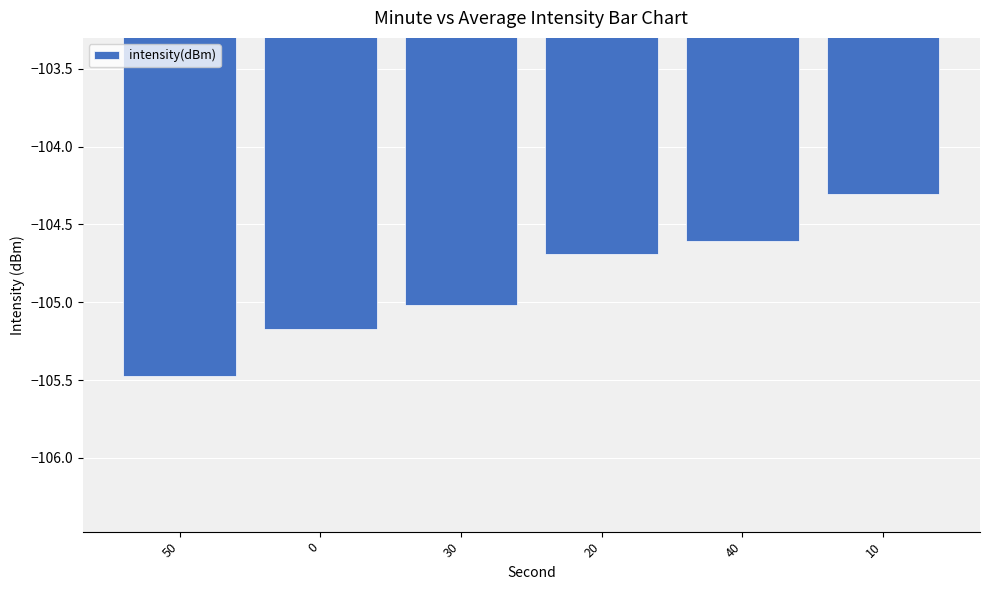

What is the label of the 5th bar from the left?

40